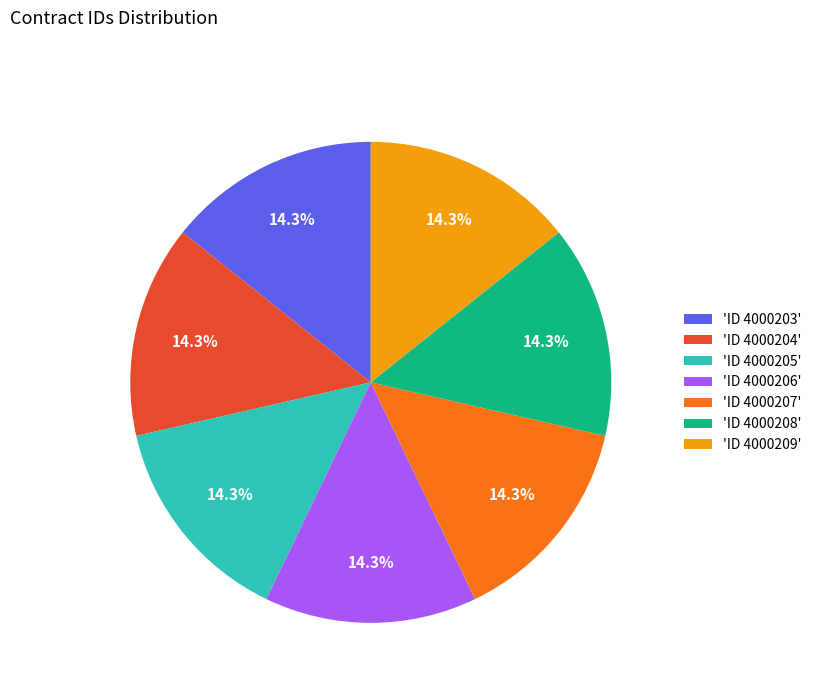

Is the sum of 'ID 4000207' and 'ID 4000203' greater than half?

No